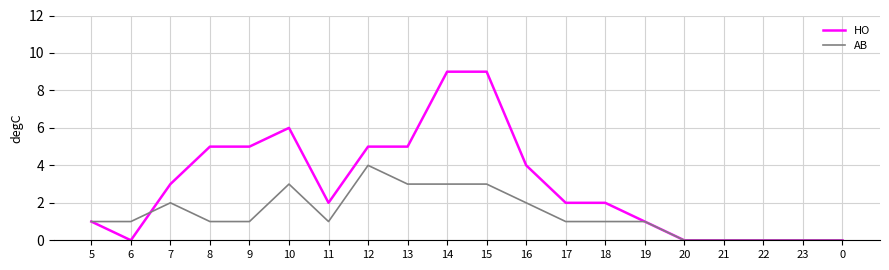

List the series in order of their peak value, highest first.

HO, AB